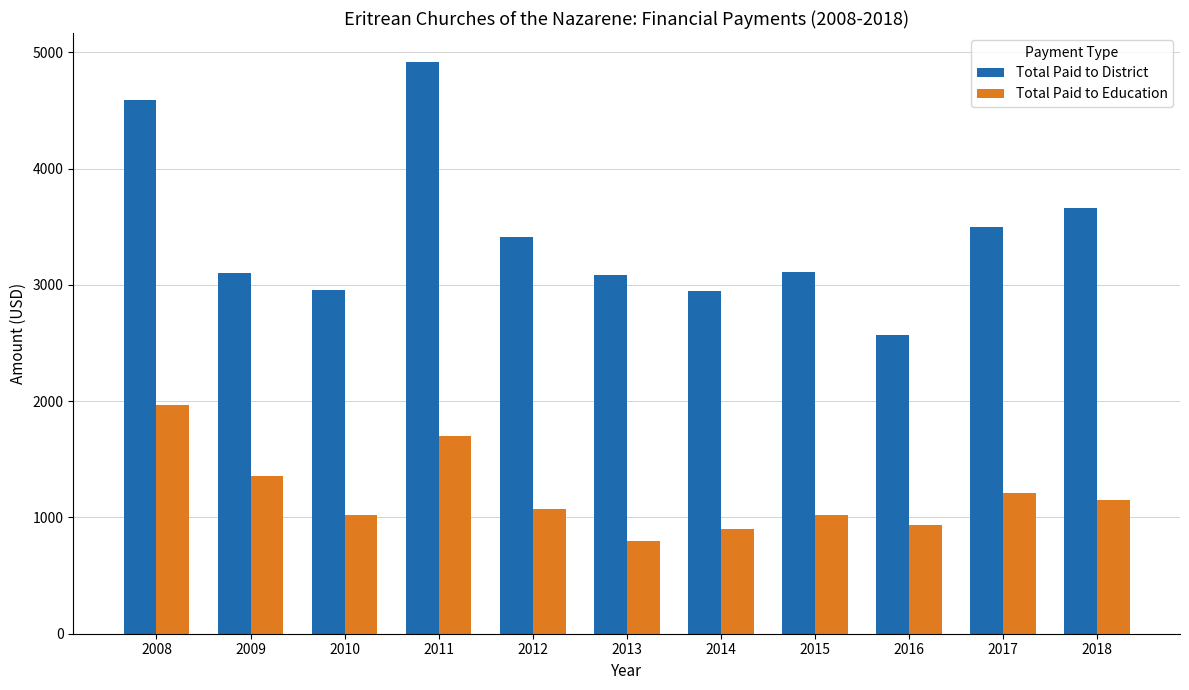

At which label is Total Paid to District closest to 3744?

2018